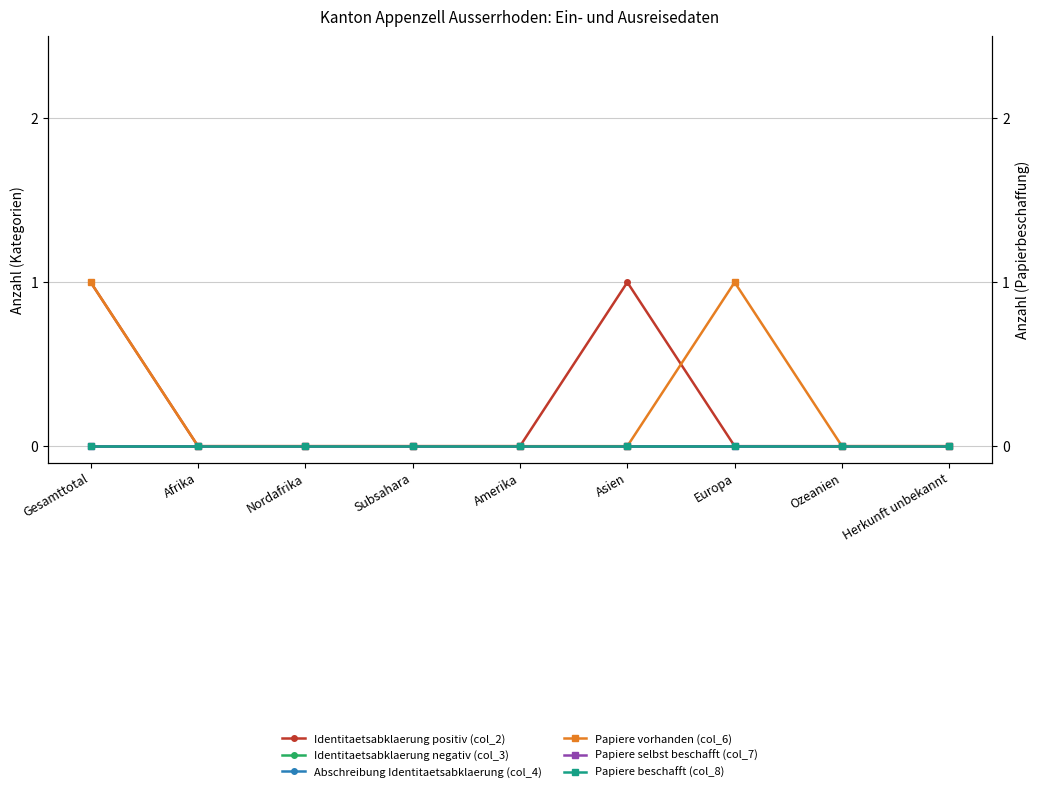

Rank the categories by Papiere selbst beschafft (col_7) value from highest to lowest.

Gesamttotal, Afrika, Nordafrika, Subsahara, Amerika, Asien, Europa, Ozeanien, Herkunft unbekannt